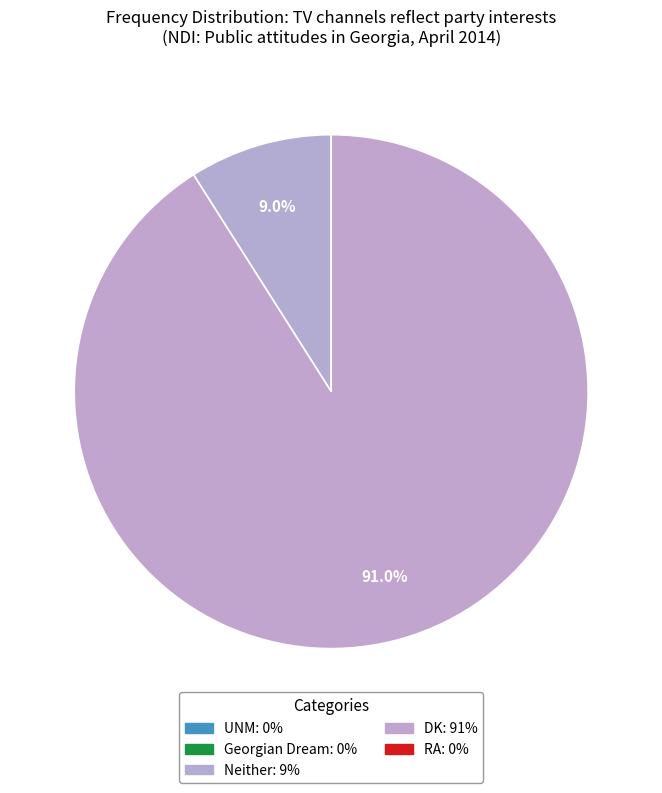

Is DK the majority of the pie?

Yes